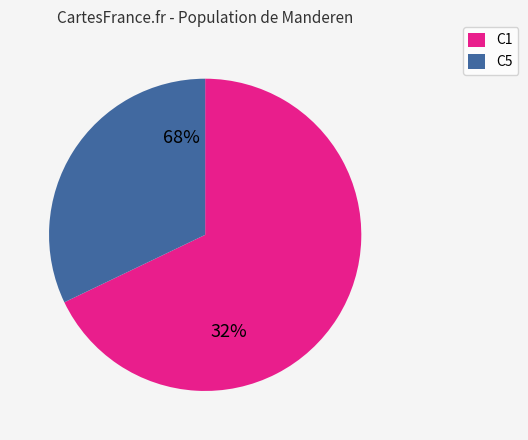

Does 26 represent more than half of the total?

No